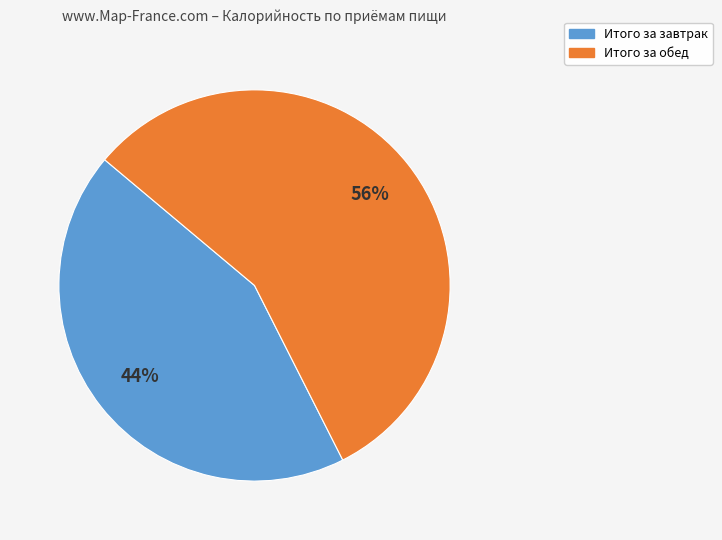

What is the largest slice in the pie chart?

Итого за обед